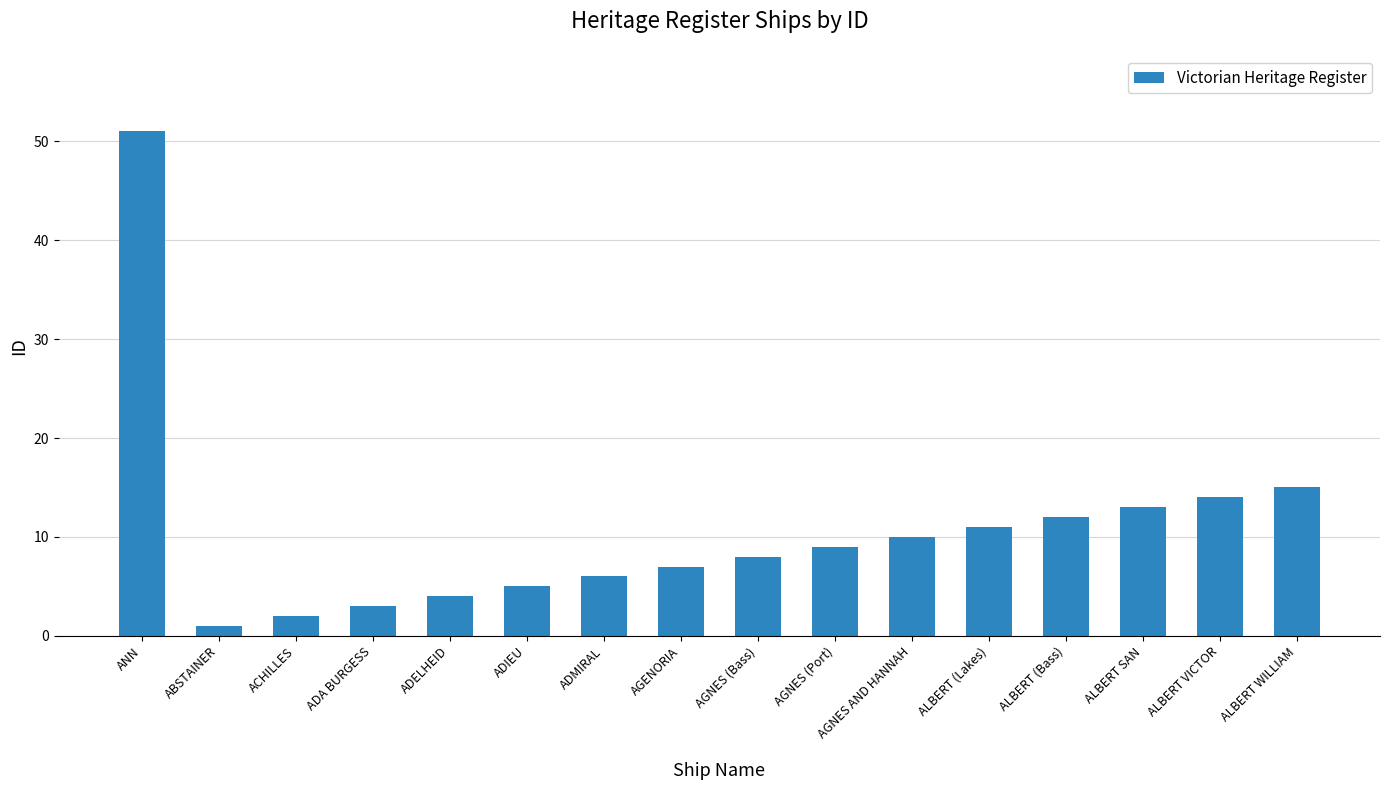

Reading left to right, transcribe all the data shown in this chart.

51	1	2	3	4	5	6	7	8	9	10	11	12	13	14	15